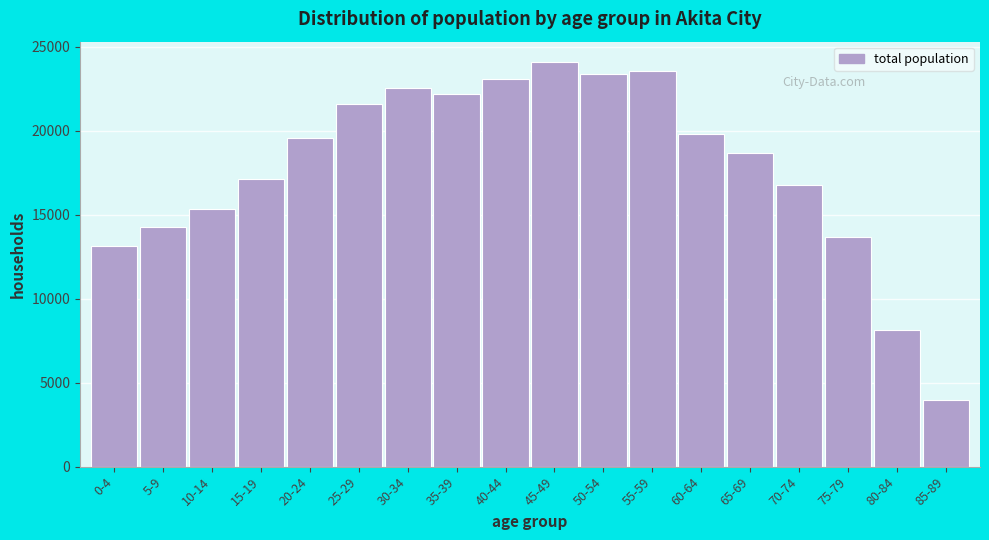

Reading right to left, what are all the values shown in this chart?

3978	8148	13702	16770	18657	19815	23533	23400	24100	23100	22200	22555	21607	19545	17157	15359	14285	13127